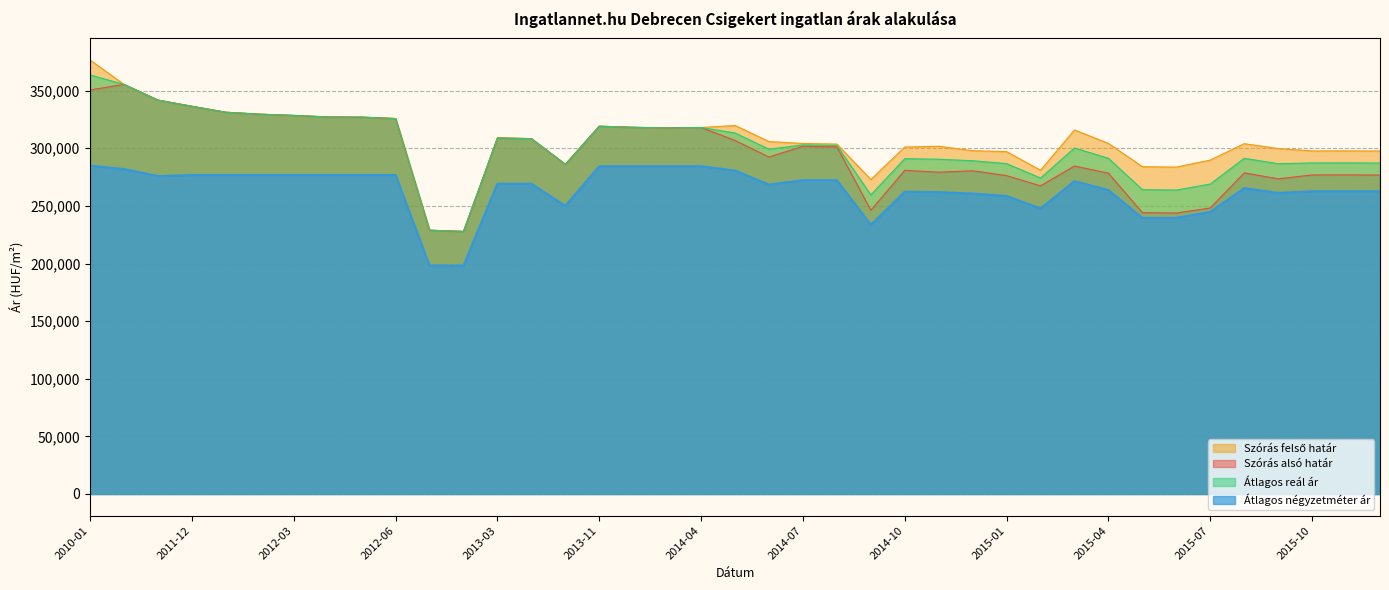

List the series in order of their peak value, highest first.

Szórás felső határ, Átlagos reál ár, Szórás alsó határ, Átlagos négyzetméter ár